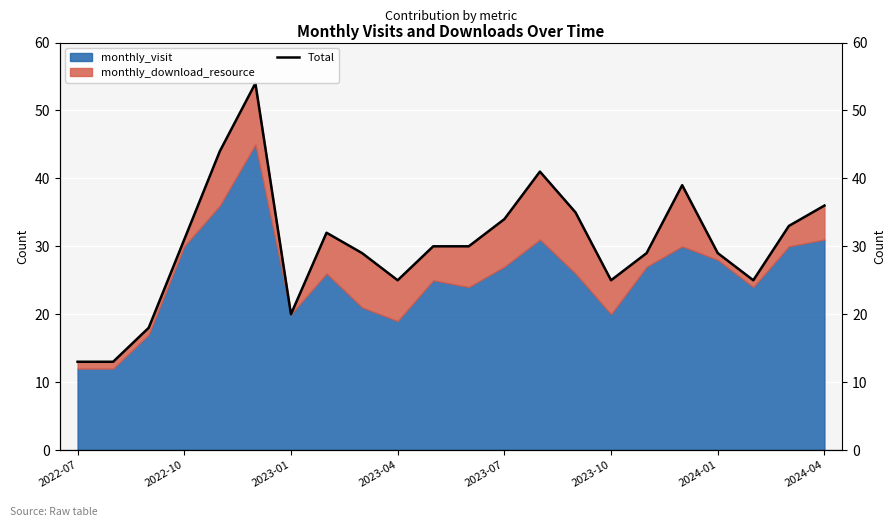

Count the number of categories in the chart.

22